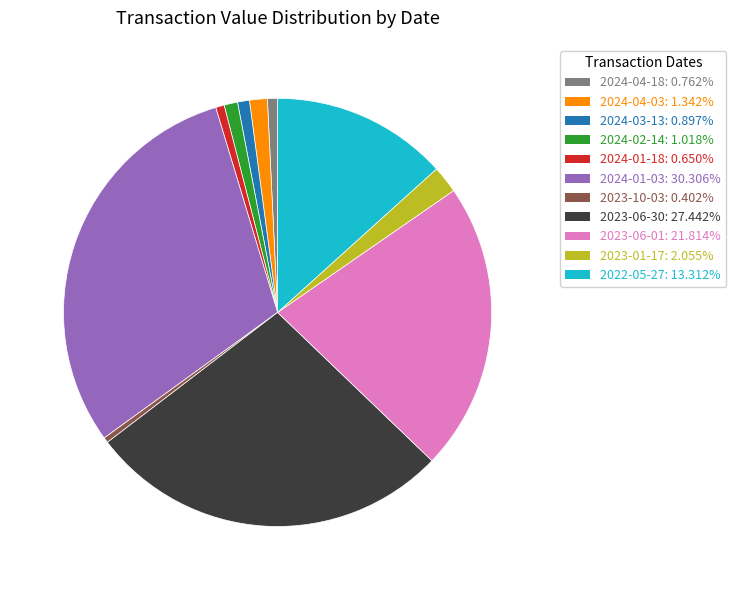

Which slice is the largest?

2024-01-03